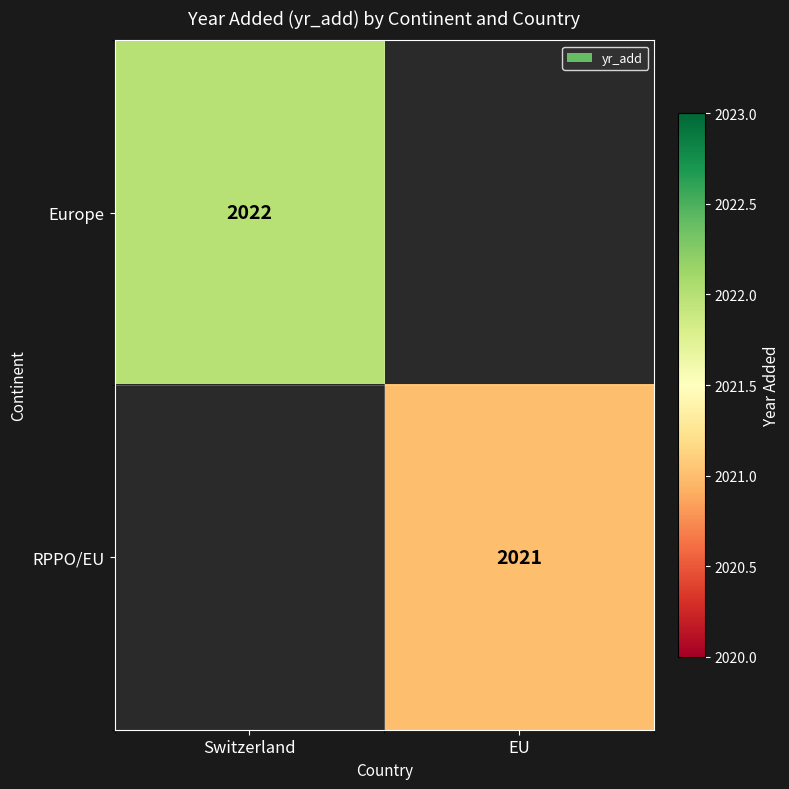

The RPPO/EU series shows 2695.7 at EU. True or false?

False